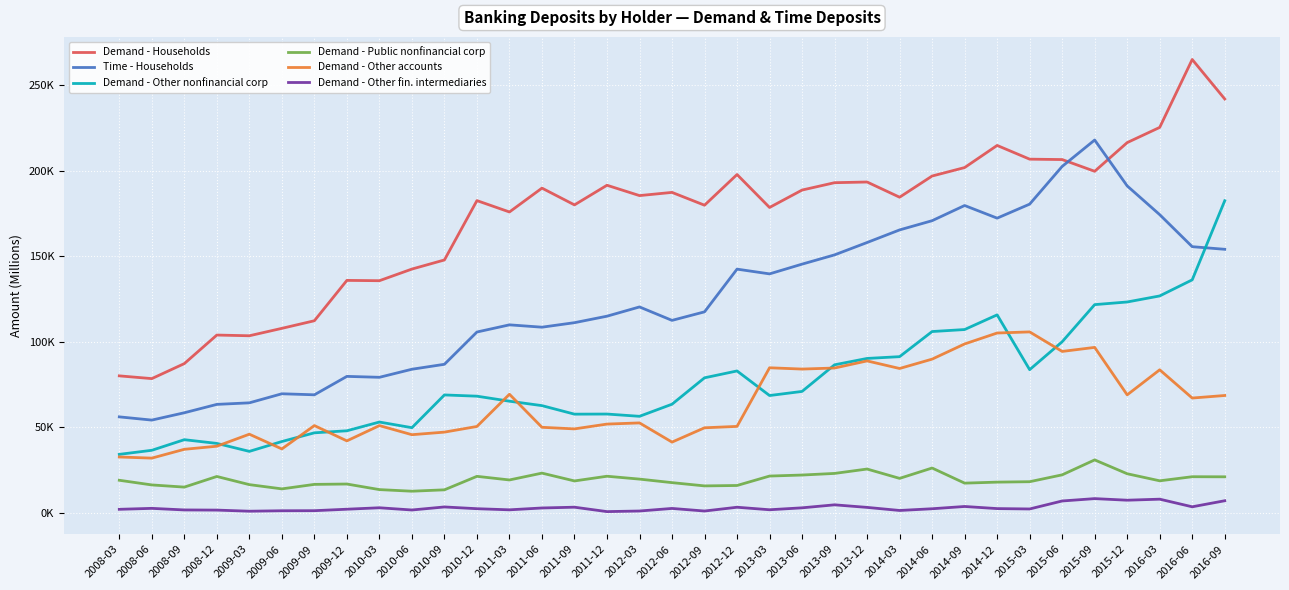

What are all the series names shown in the legend?

Demand - Households, Time - Households, Demand - Other nonfinancial corp, Demand - Public nonfinancial corp, Demand - Other accounts, Demand - Other fin. intermediaries